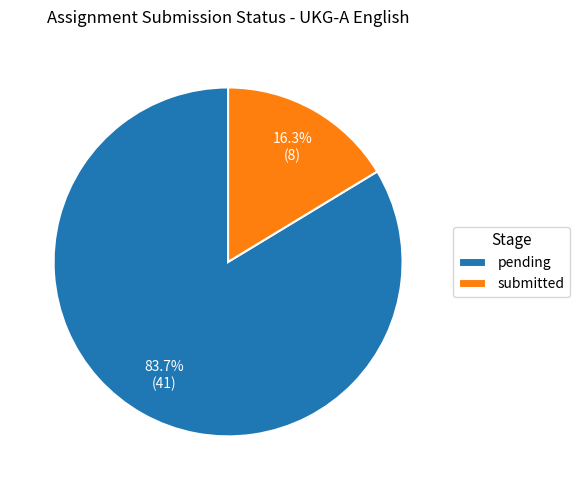

To the nearest percent, what is the difference between the pending and submitted slice percentages?

67%